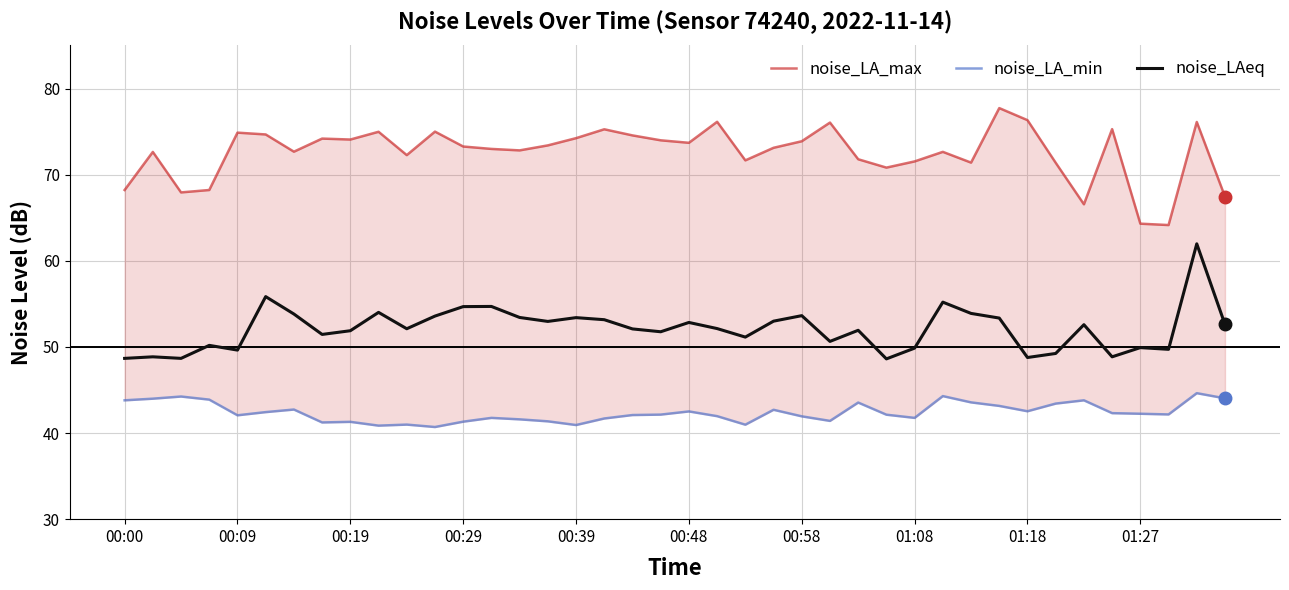

What is the minimum value for noise_LAeq?

48.6